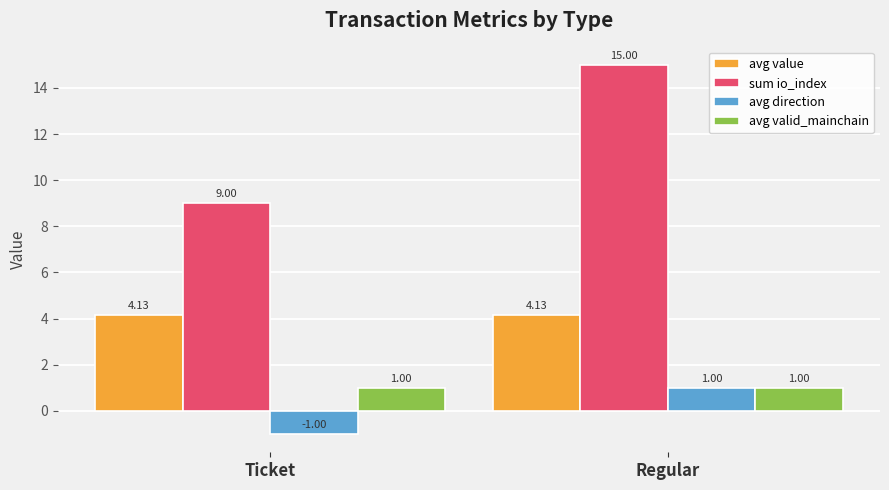

What is the approximate value of sum io_index at Regular?

15.0